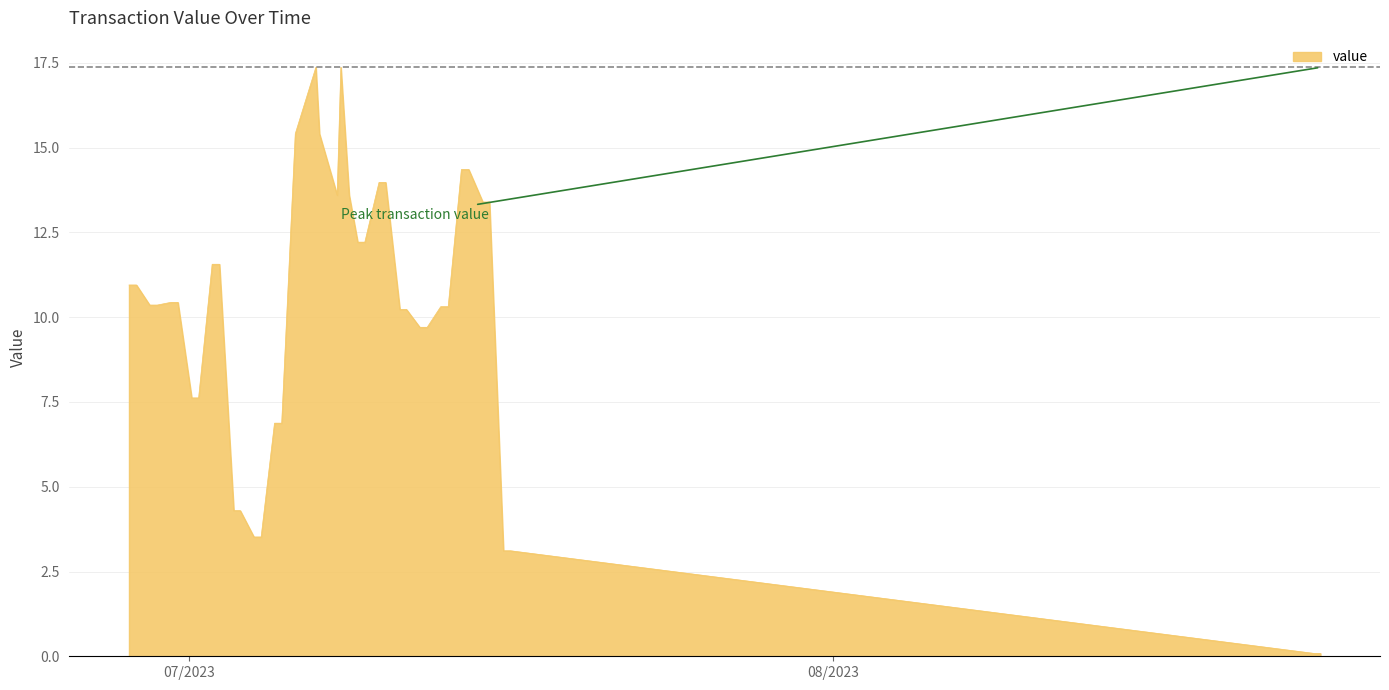

What is the minimum value shown in the chart?

0.1